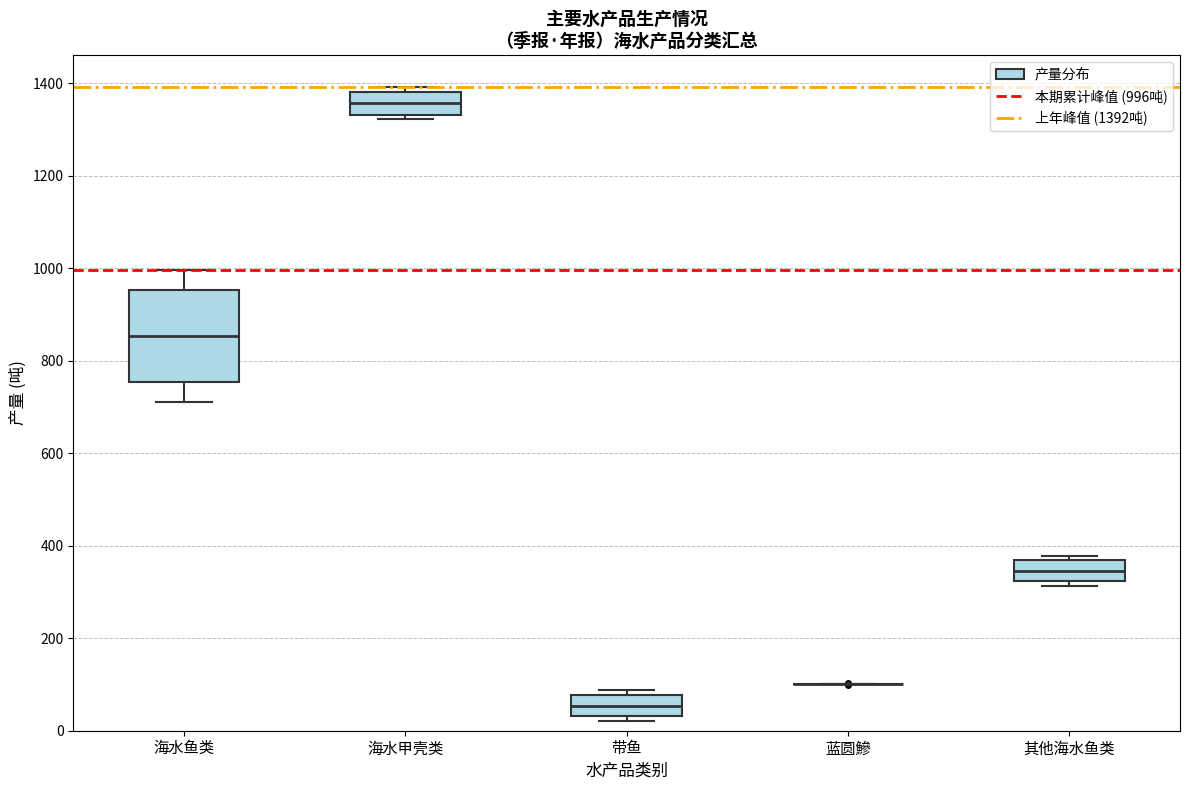

Comparing the boxes themselves (not the whiskers), which one is the tallest?

海水鱼类